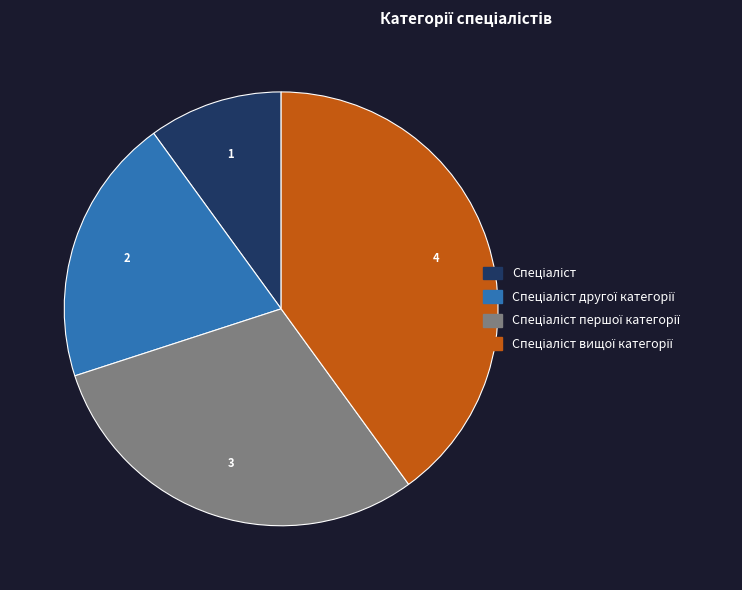

Does any single category account for the majority?

No